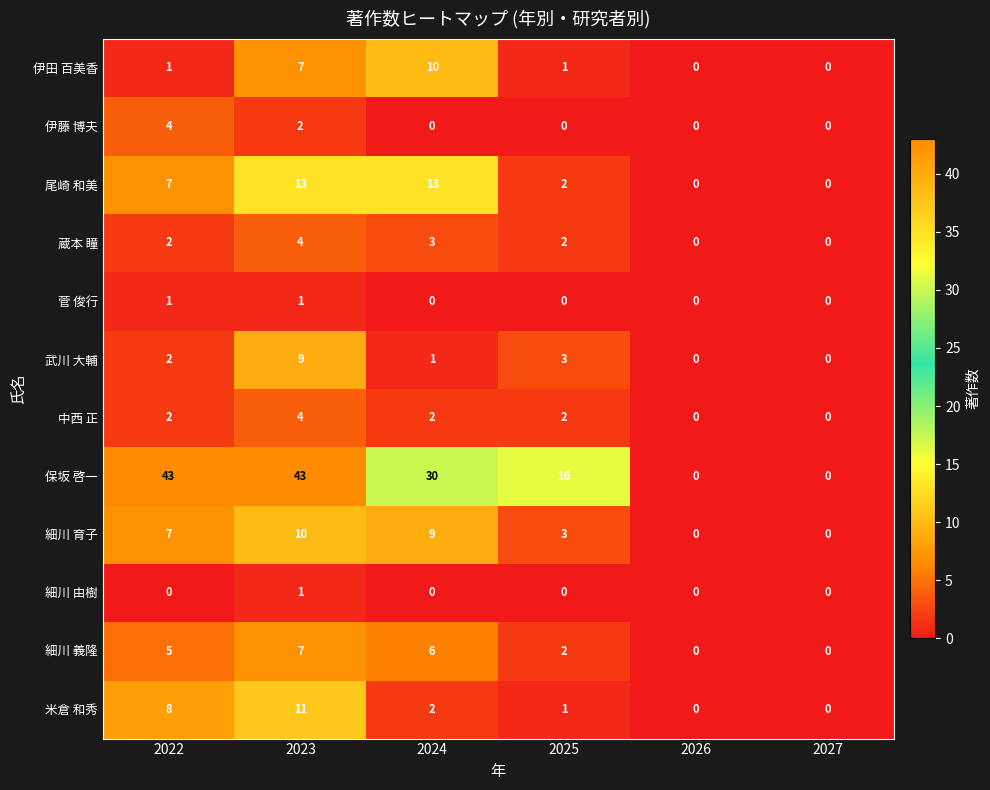

Which series has the widest spread of values?

保坂 啓一